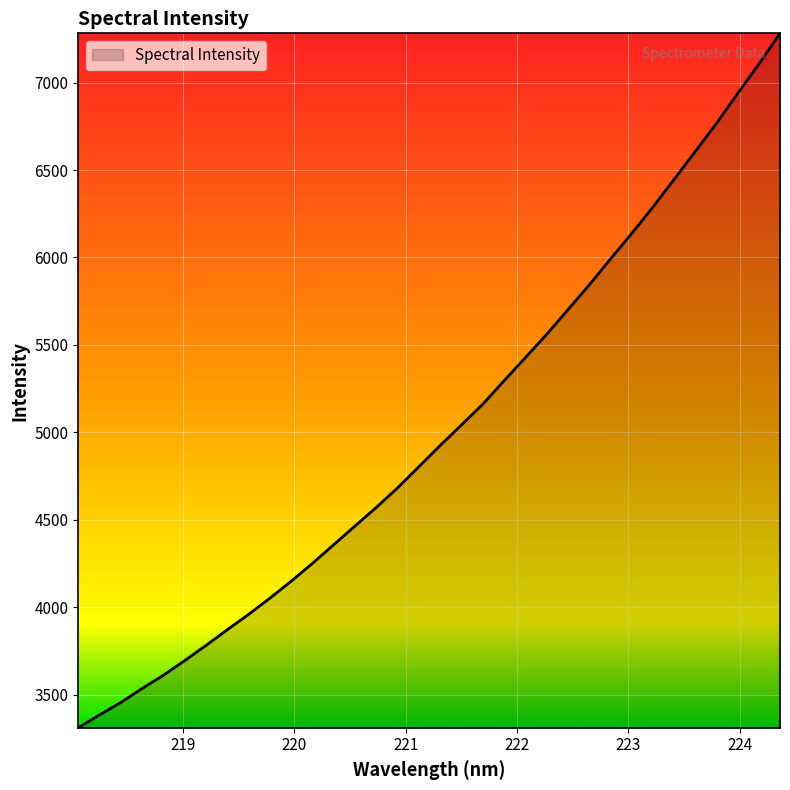

What is the minimum value shown in the chart?

3311.0